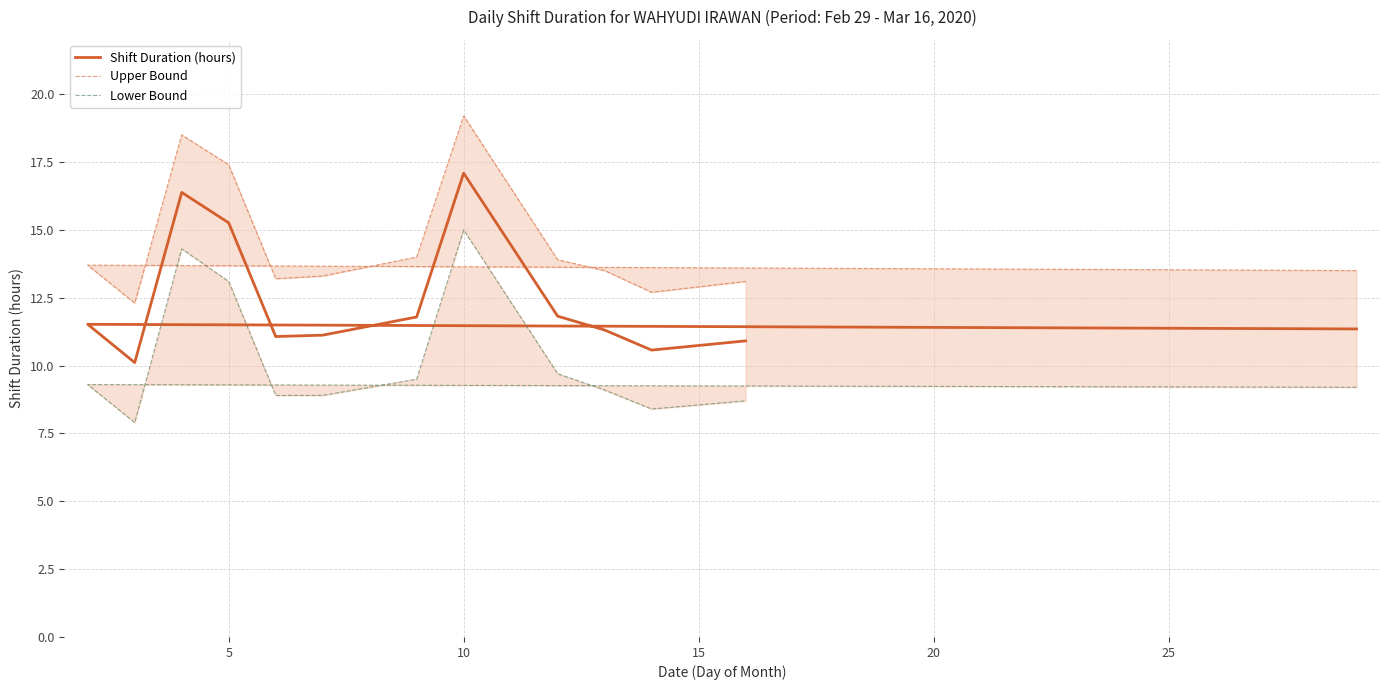

Is this an area chart (filled region under the line)?

No